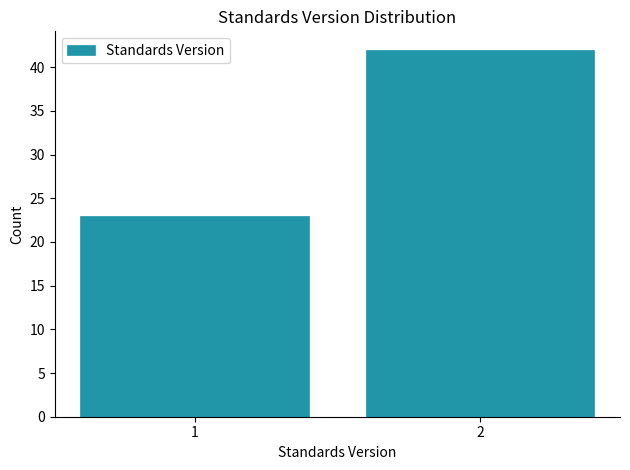

Reading right to left, extract all data points from this chart.

42	23